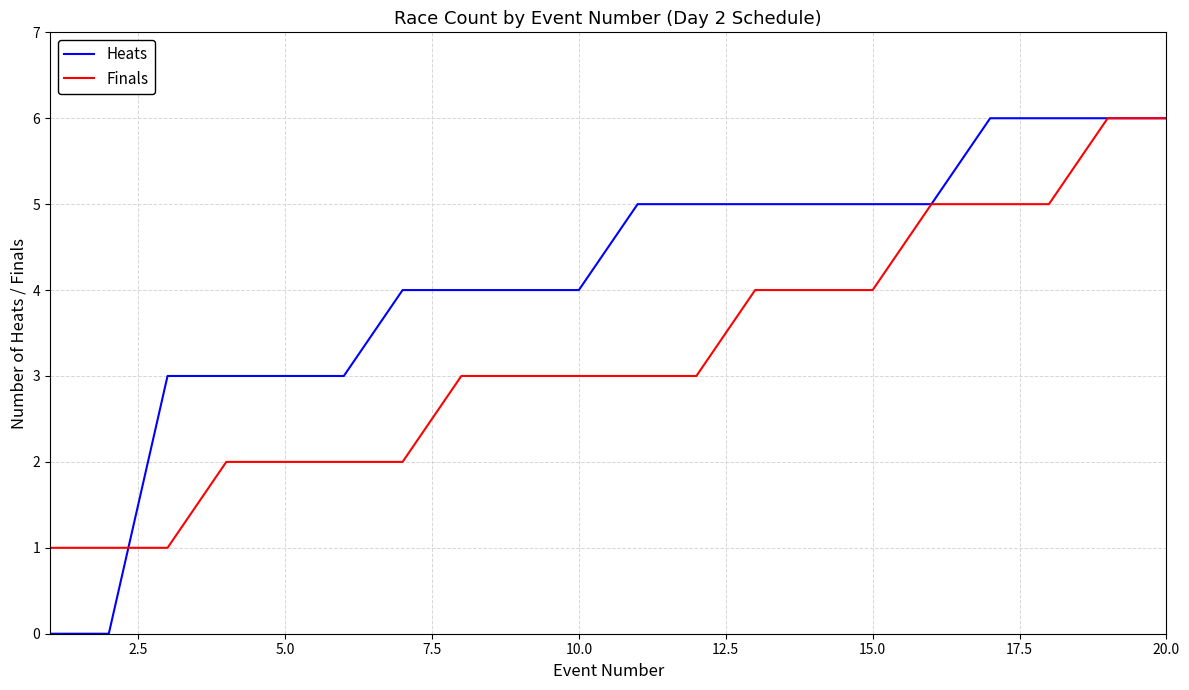

List the series in order of their overall mean, lowest first.

Finals, Heats